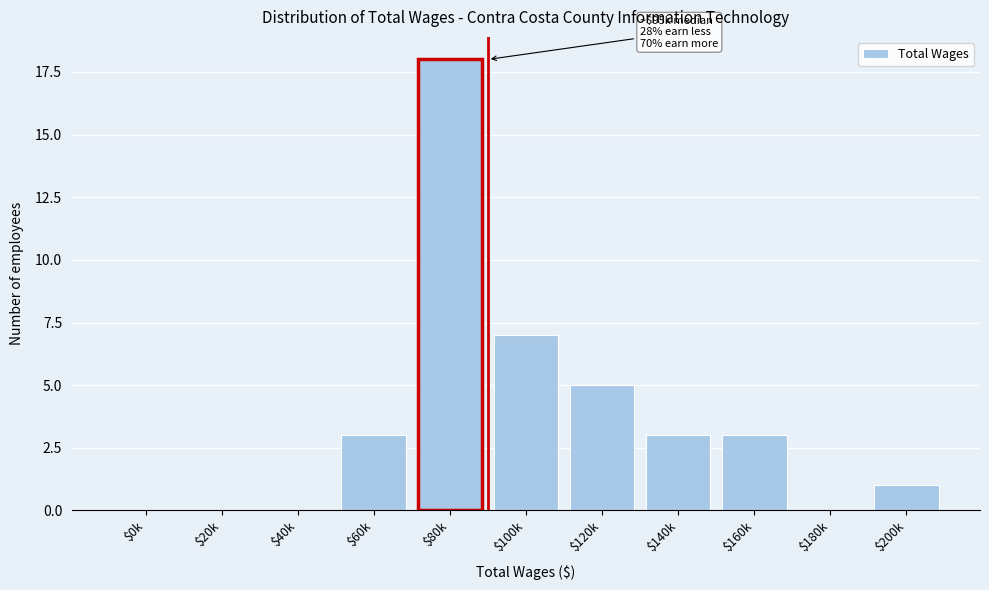

True or false: the data shows 4 at $140k.

False